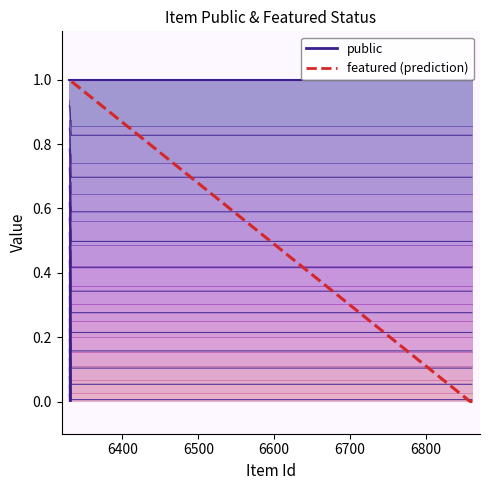

Does the chart have visible grid lines?

No